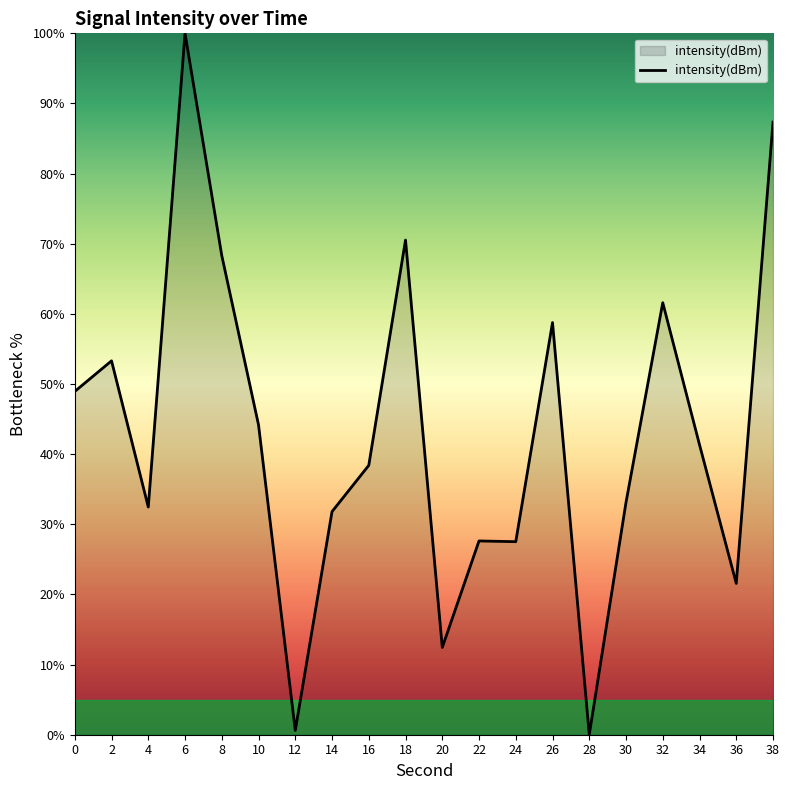

How many lines are shown in the chart?

1